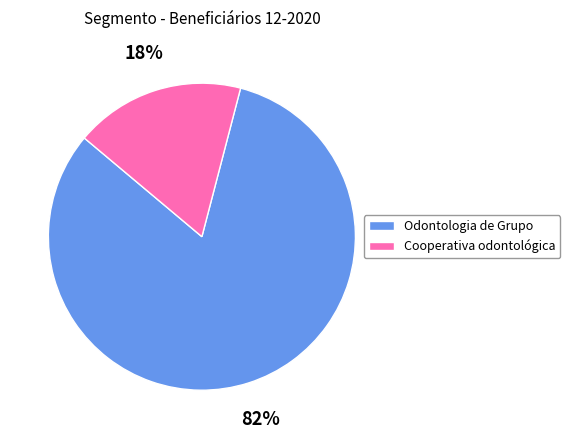

How many segments does this pie chart have?

2